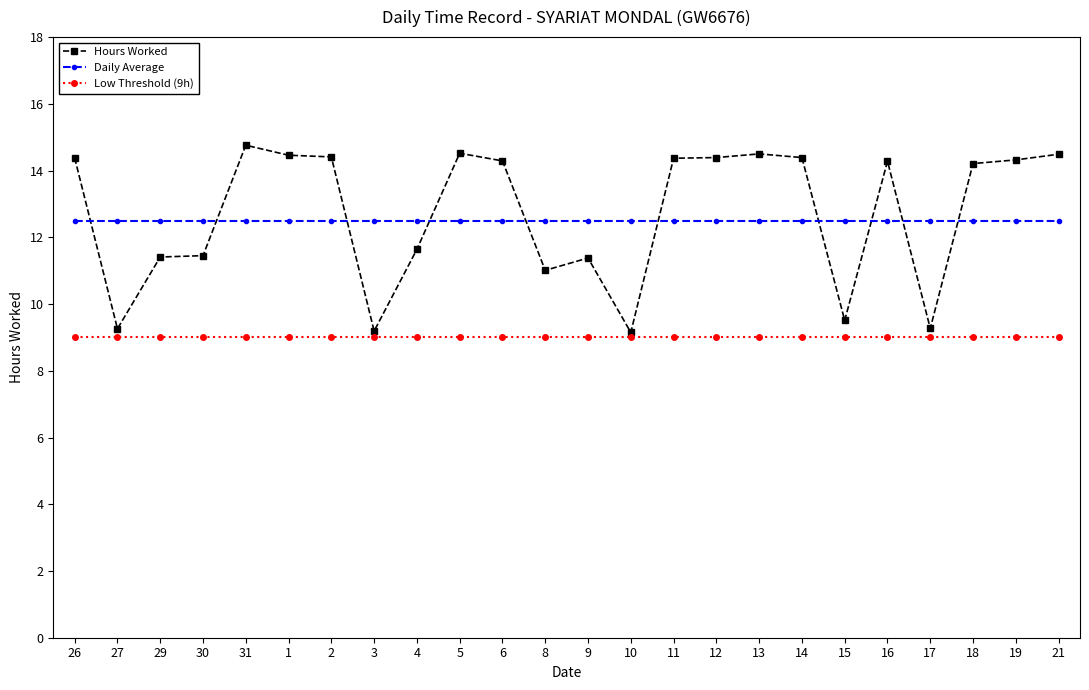

True or false: Low Threshold (9h) and Daily Average cross at least once.

False